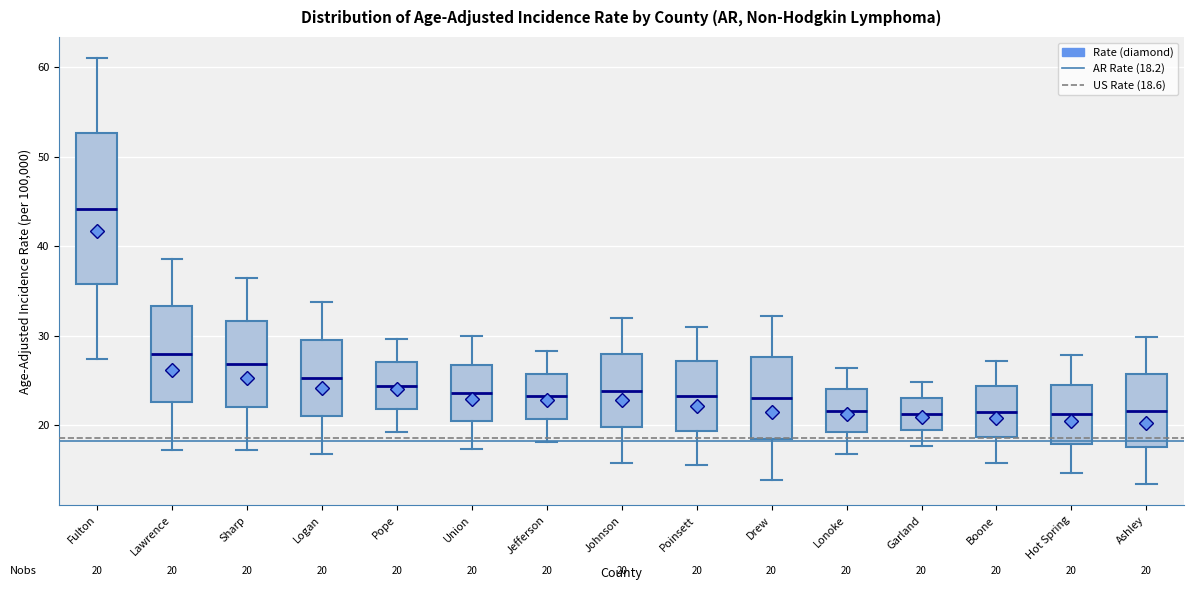

Which box has the highest median line?

Fulton